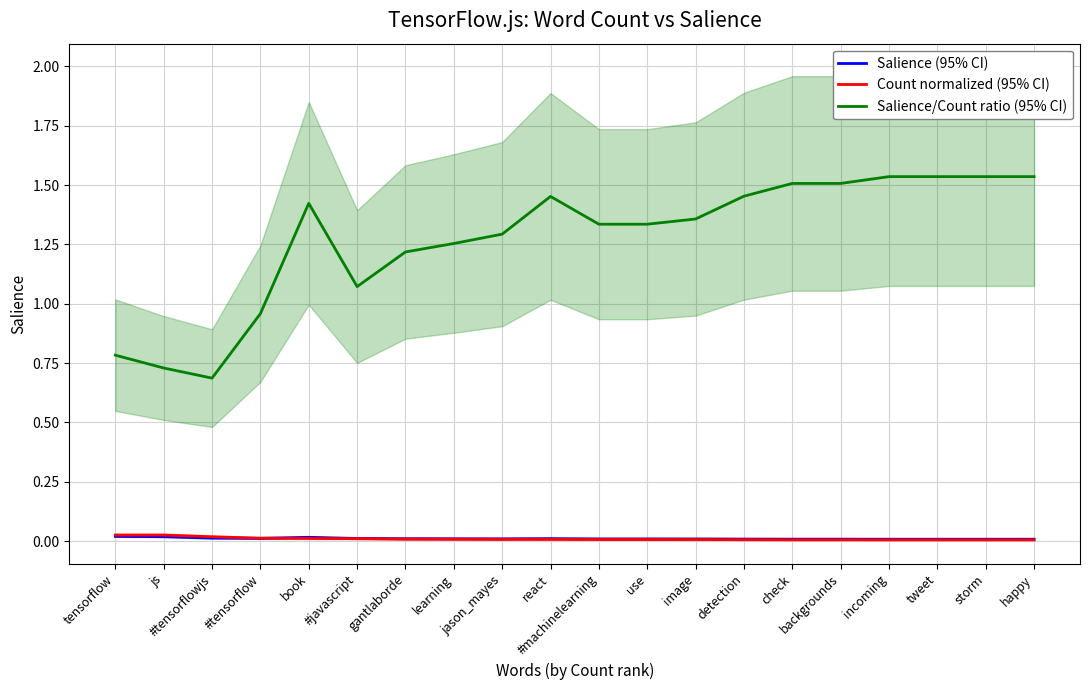

What is the spread (max minus min) of values at js?

0.7